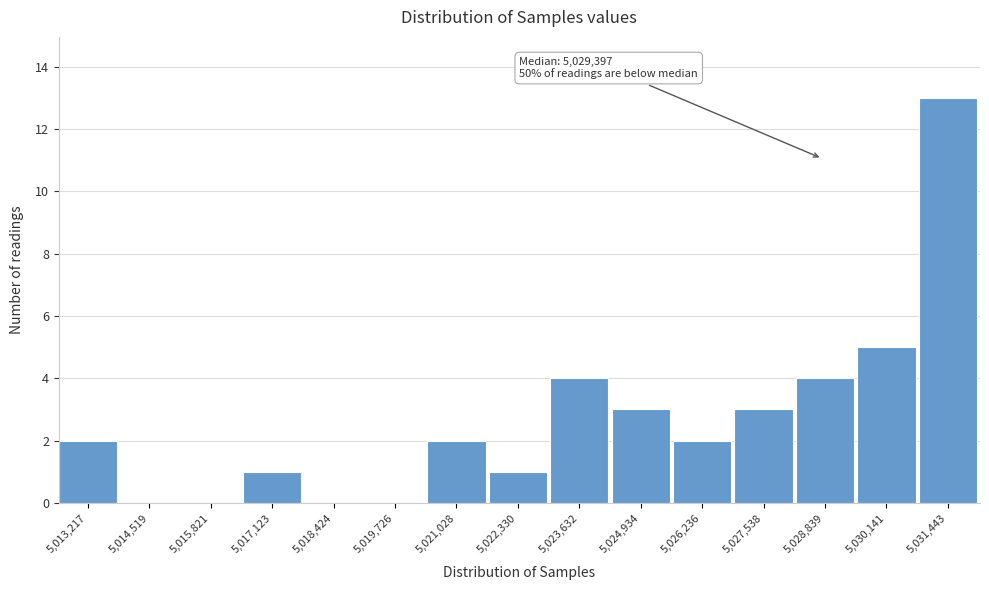

Reading left to right, list all the values displayed in this chart.

5,013,217=2	5,014,519=0	5,015,821=0	5,017,123=1	5,018,424=0	5,019,726=0	5,021,028=2	5,022,330=1	5,023,632=4	5,024,934=3	5,026,236=2	5,027,538=3	5,028,839=4	5,030,141=5	5,031,443=13